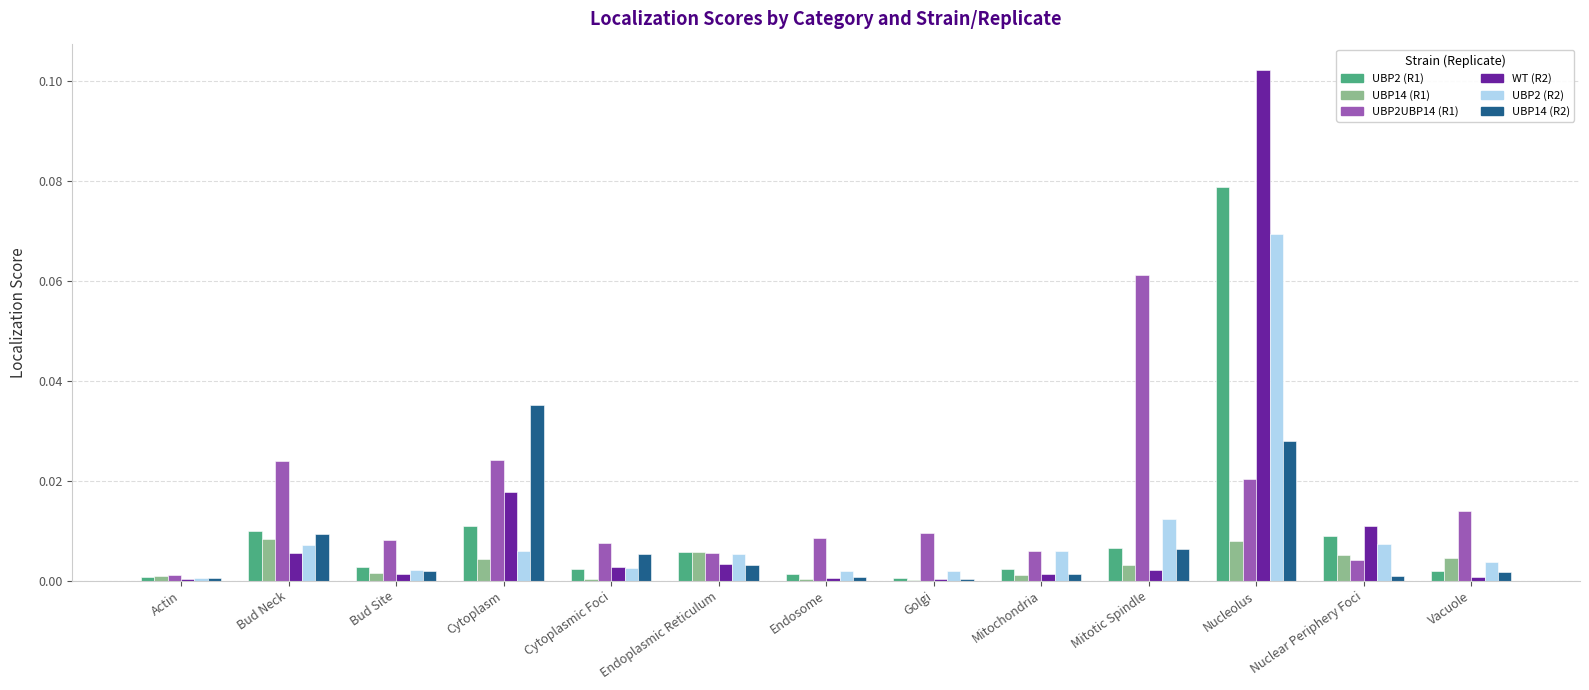

At which category is the sum across all series the highest?

Nucleolus